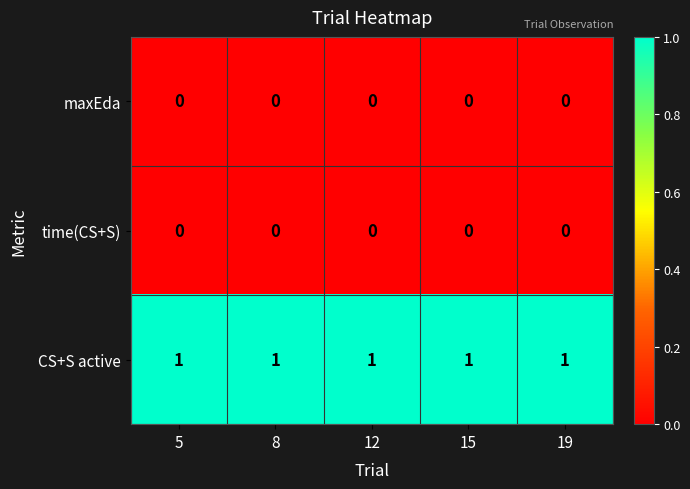

Which series has the largest total across all categories?

CS+S active